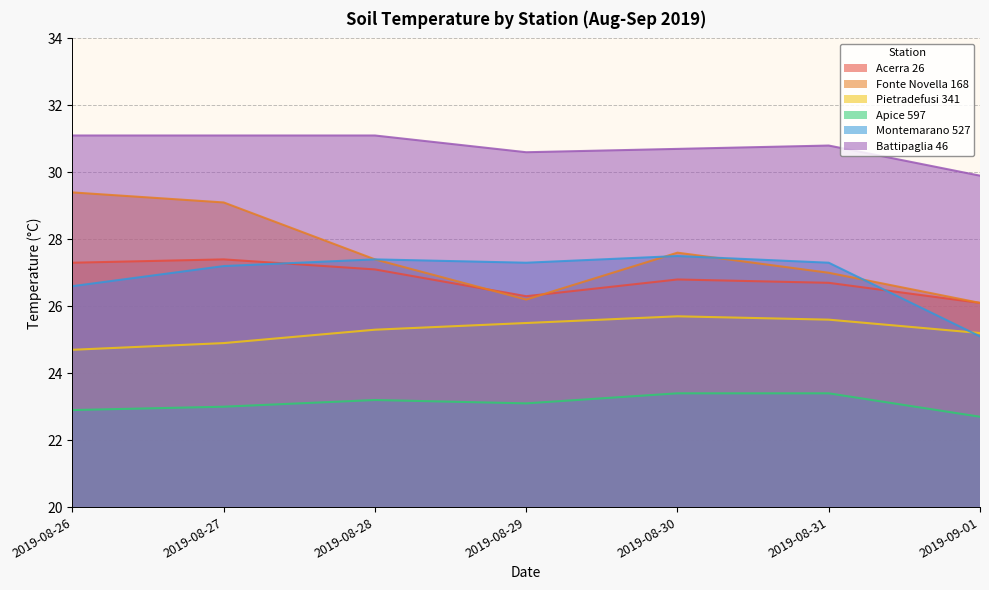

What are all the series names shown in the legend?

Acerra 26, Fonte Novella 168, Pietradefusi 341, Apice 597, Montemarano 527, Battipaglia 46